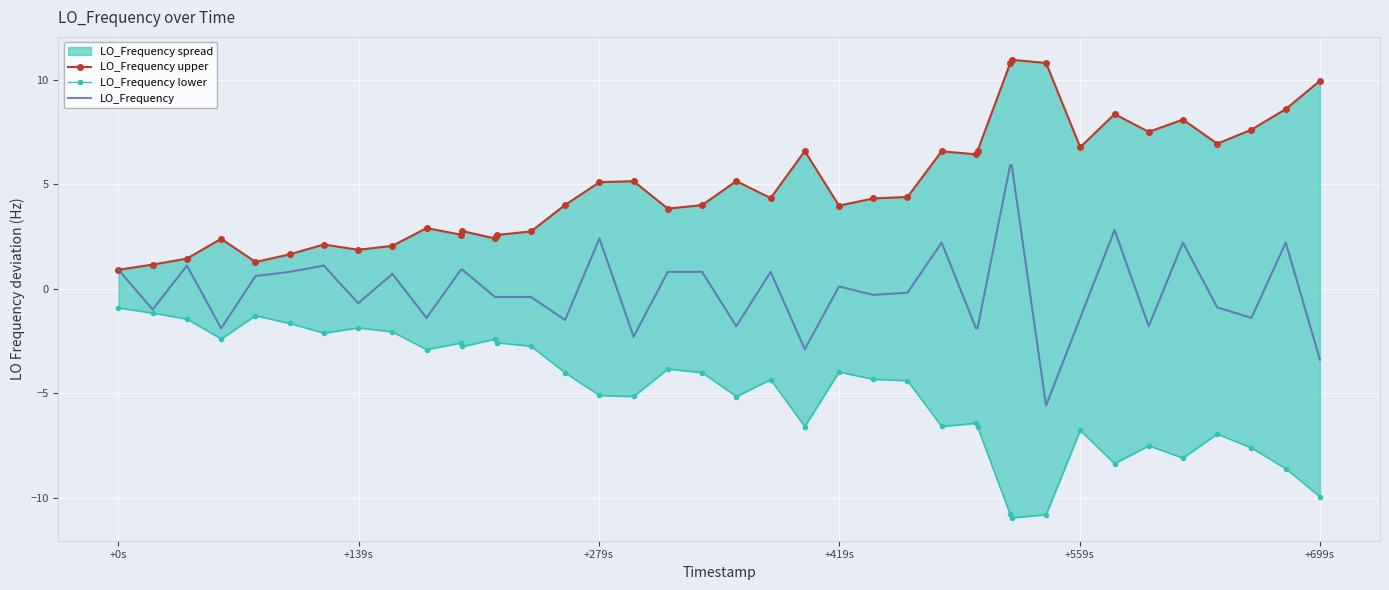

List the series in order of their peak value, highest first.

LO_Frequency upper, LO_Frequency, LO_Frequency lower